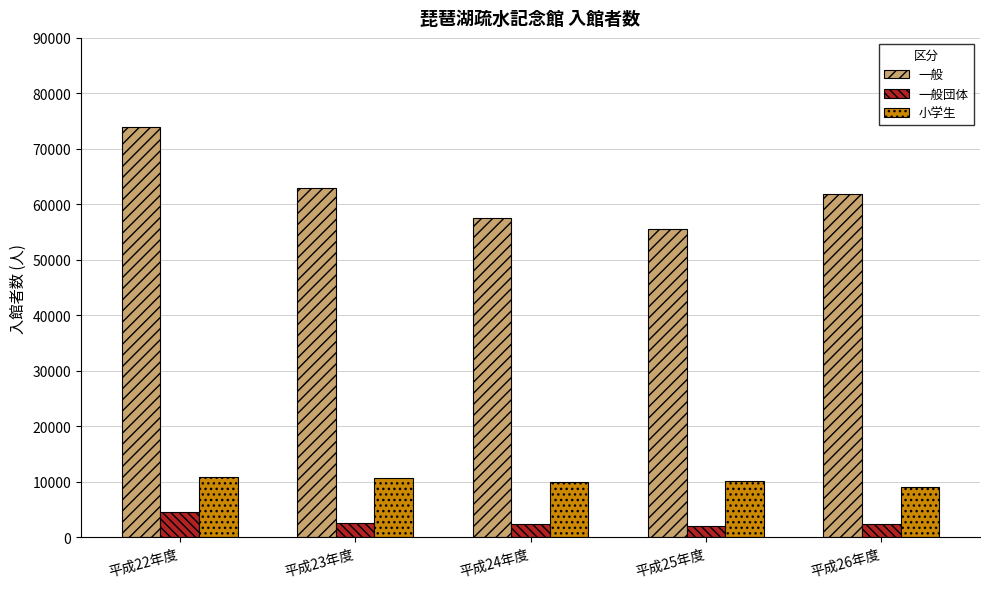

Which category has the highest value in the 一般団体 series?

平成22年度